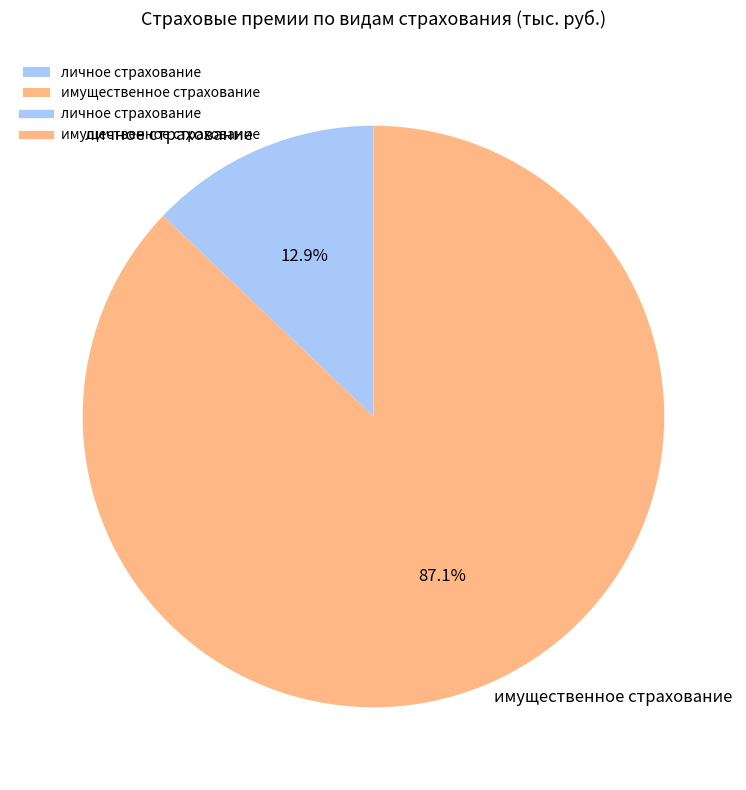

To the nearest percent, what percentage of the pie is имущественное страхование?

87%